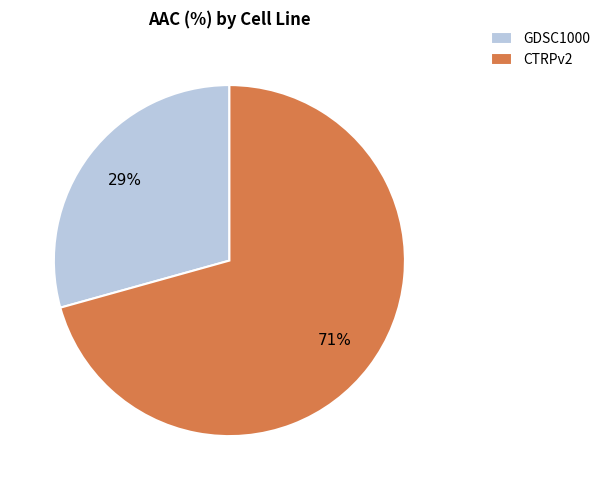

To the nearest percent, what is the average slice percentage?

50%